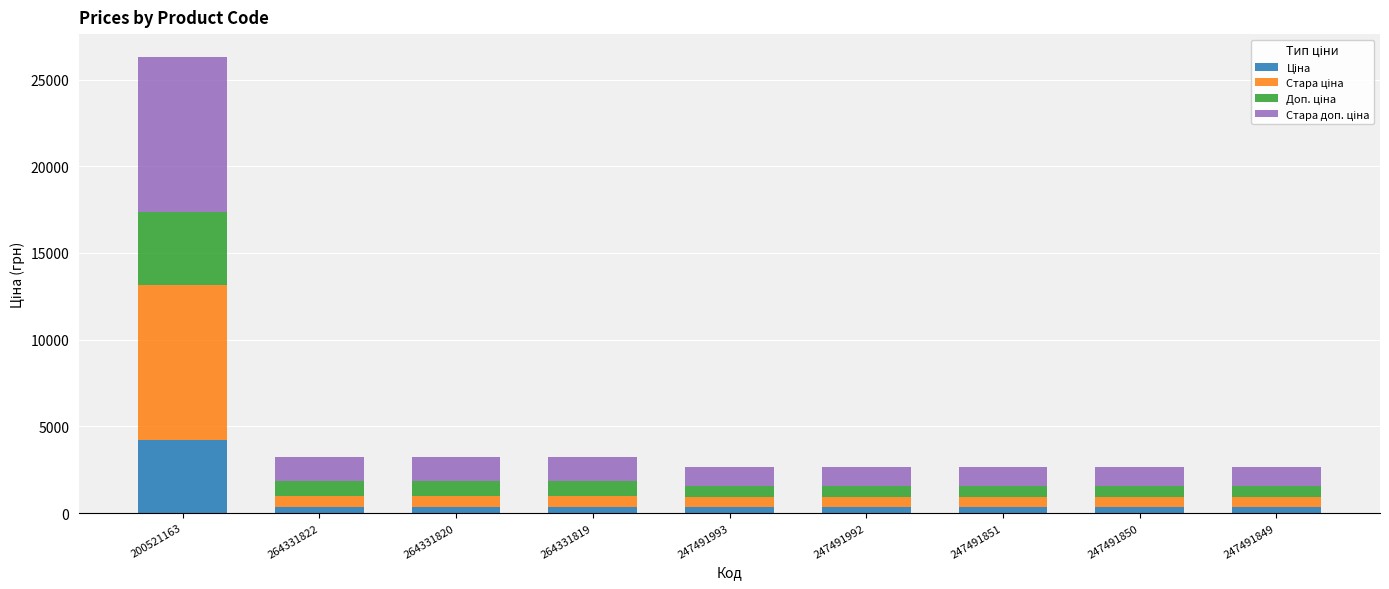

At which category is the sum across all series the highest?

200521163